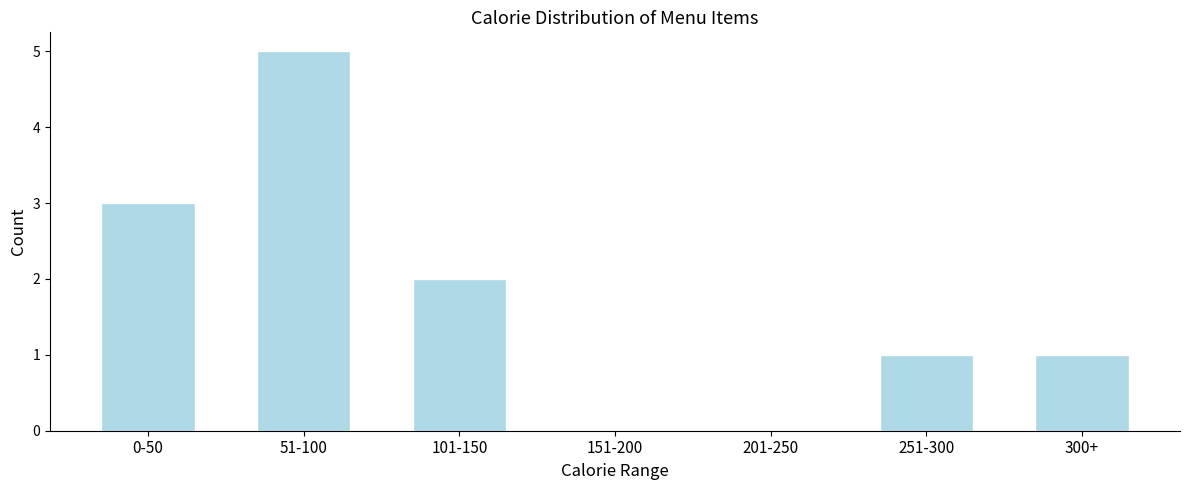

Reading left to right, transcribe all the data shown in this chart.

0-50=3	51-100=5	101-150=2	151-200=0	201-250=0	251-300=1	300+=1